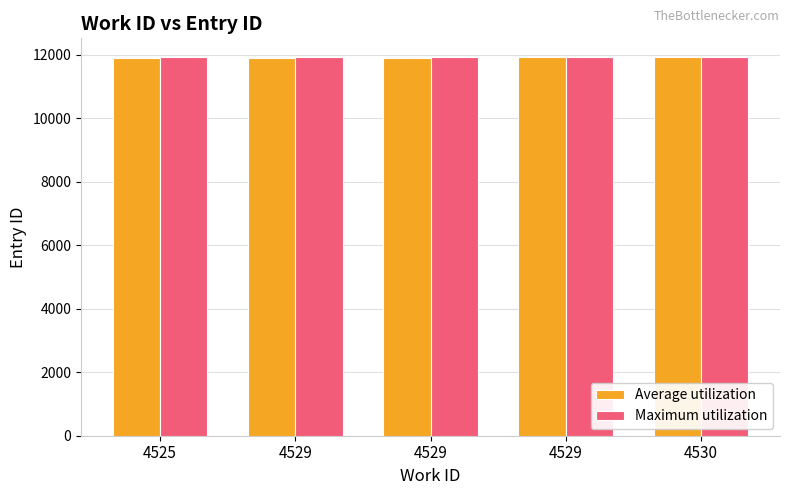

What is the total value across all series at 4529?

23817